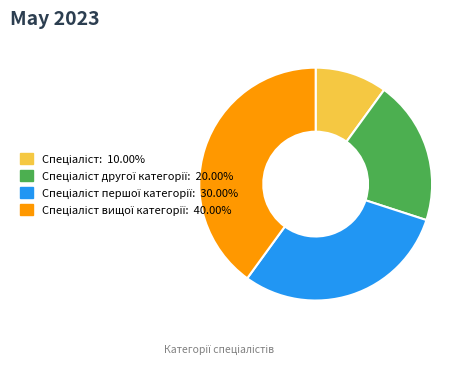

How many slices are in this pie chart?

4